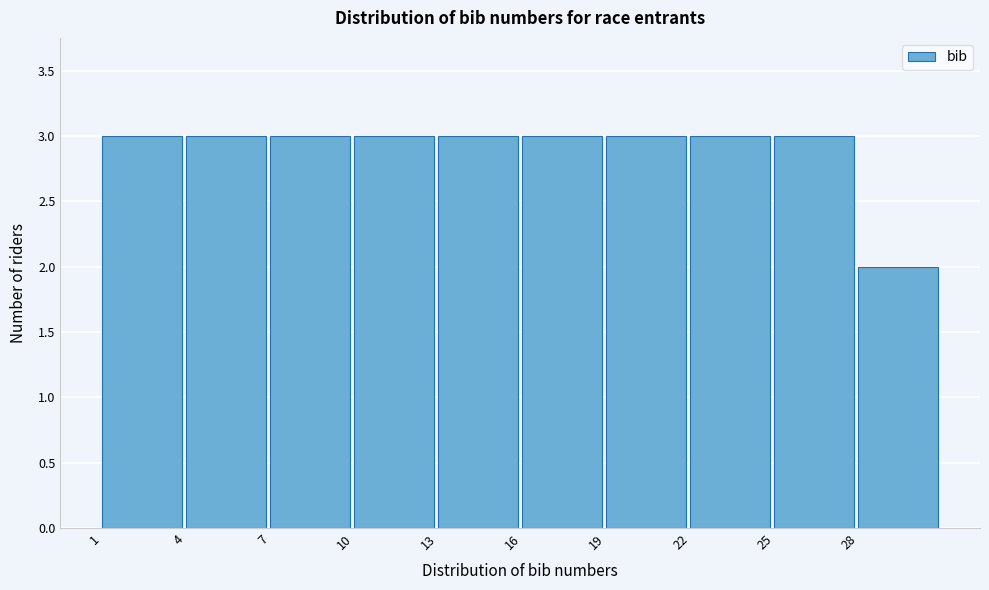

Reading left to right, extract all data points from this chart.

3	3	3	3	3	3	3	3	3	2